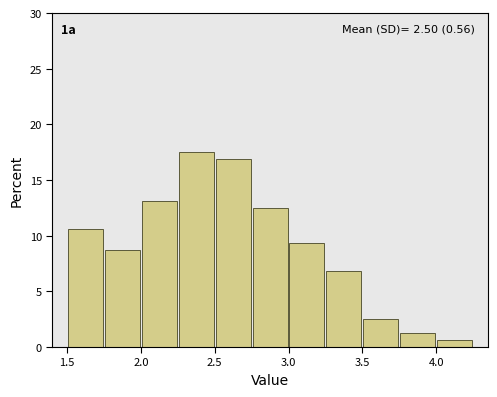

Which range on the x-axis has the tallest bar?

2.25 to 2.50